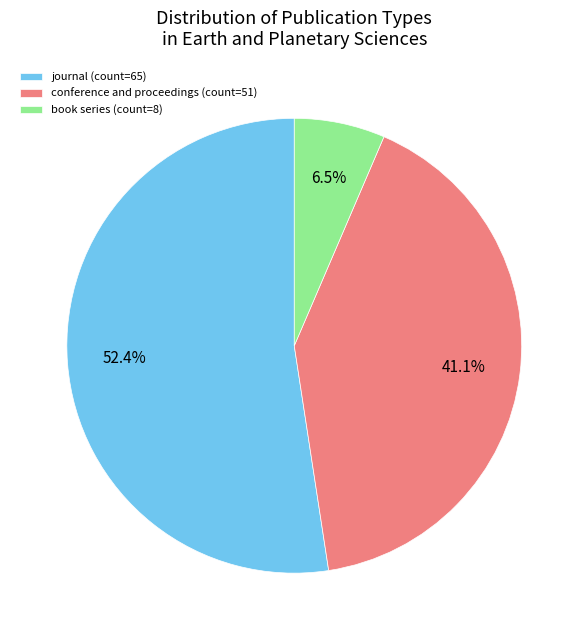

True or false: conference and proceedings accounts for 41% of the total.

True